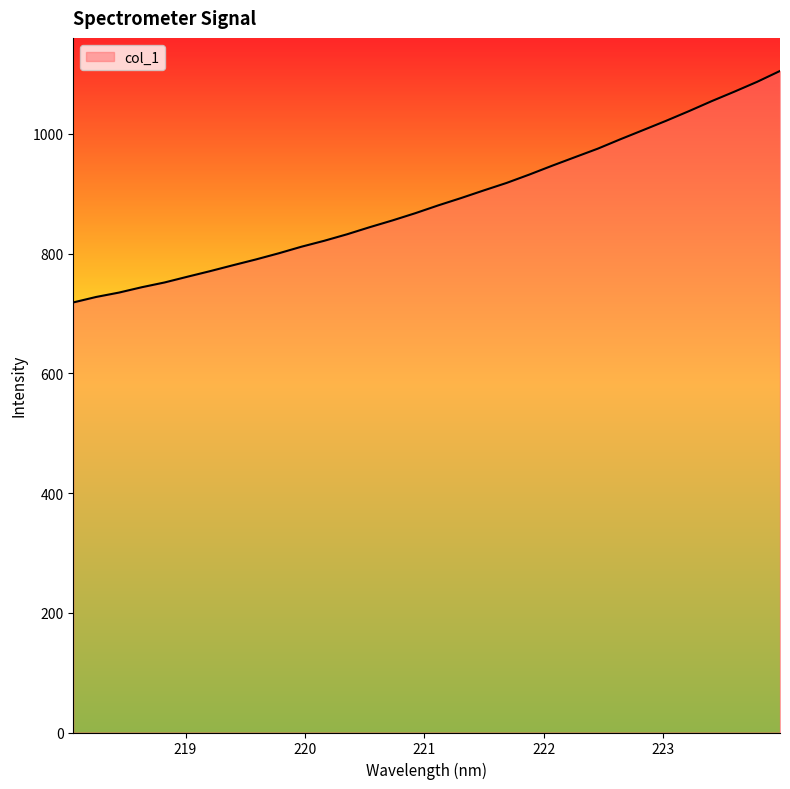

What is the difference between the maximum and minimum values?

386.7